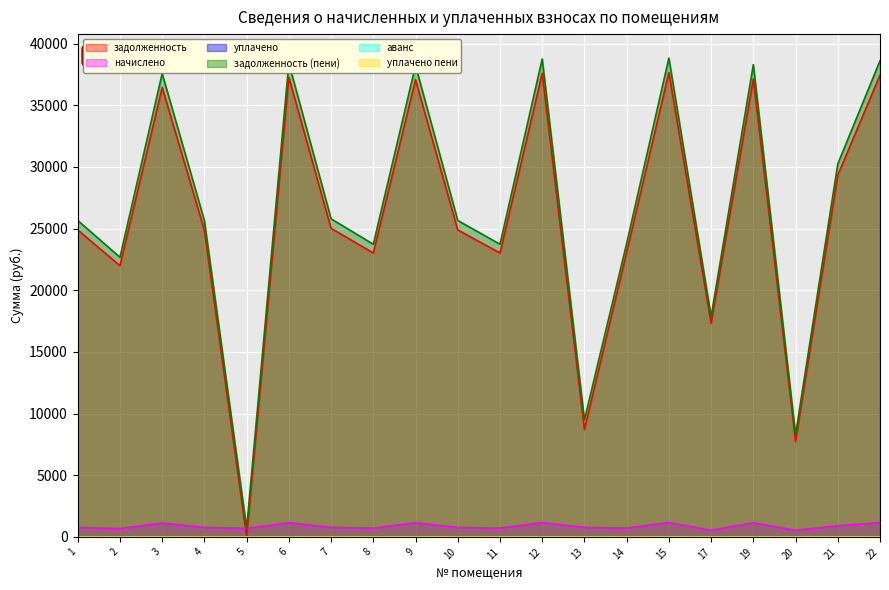

What is the greatest value displayed?

38824.1